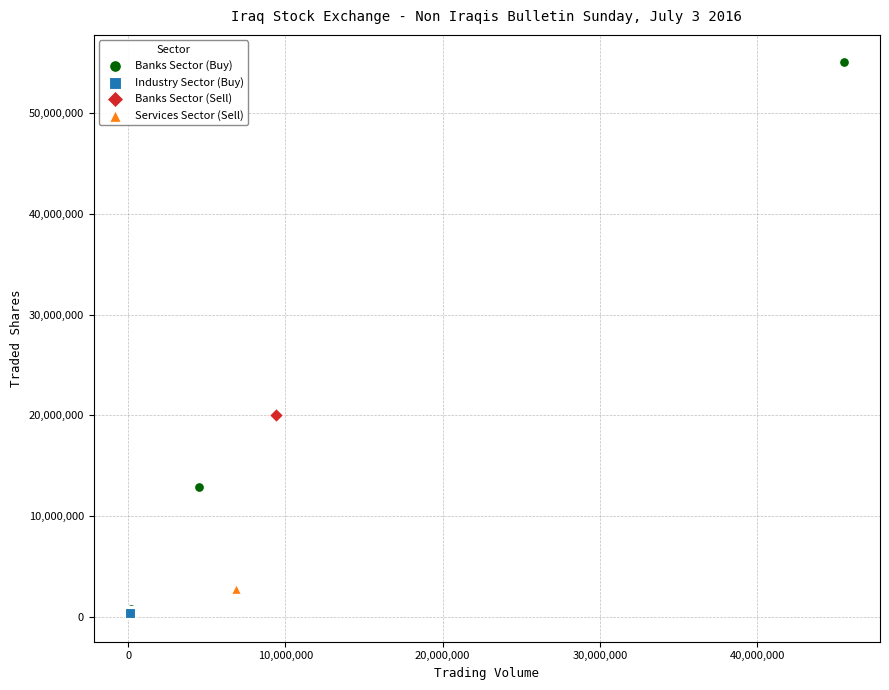

Which series contains the highest Y value?

Banks Sector (Buy)